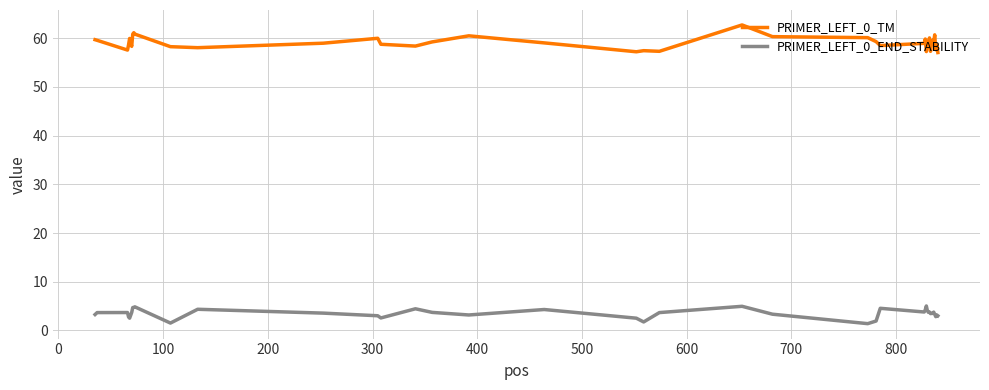

True or false: PRIMER_LEFT_0_TM and PRIMER_LEFT_0_END_STABILITY intersect in this chart.

False